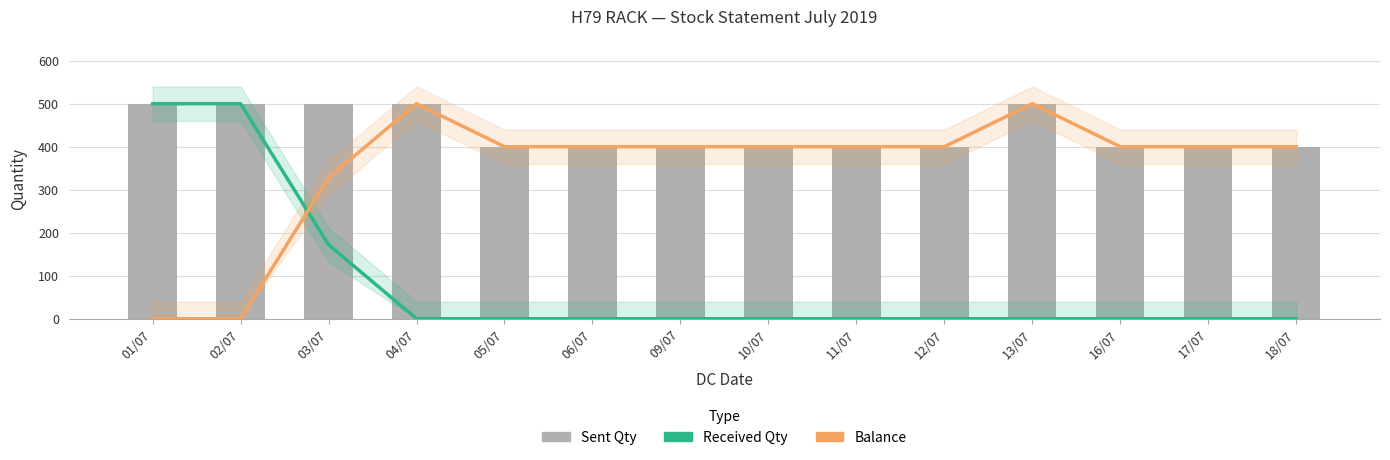

What is the average value of the Received Qty series?

84